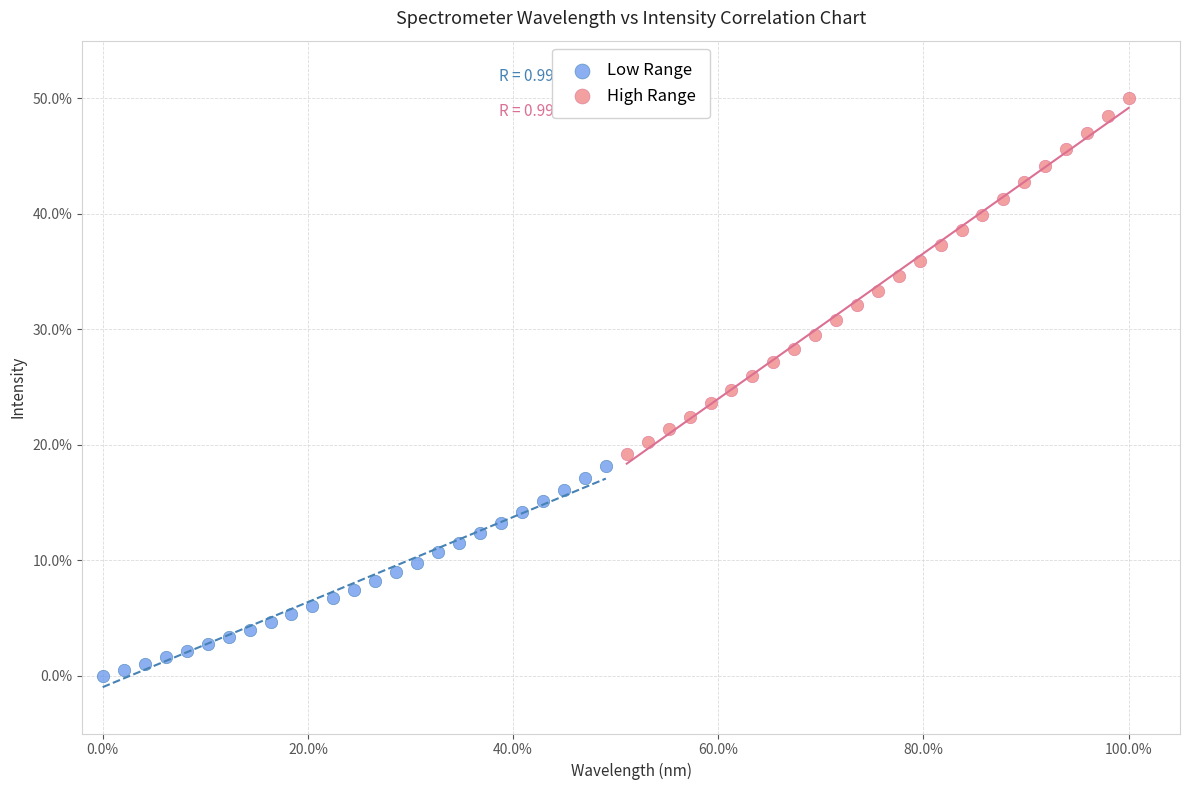

Which series contains the highest Y value?

High Range